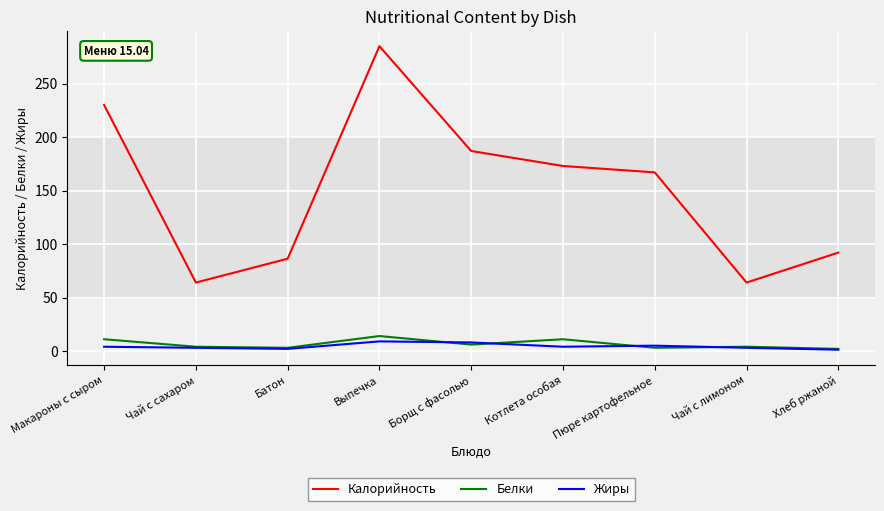

At which category does Калорийность reach its first local peak?

Выпечка